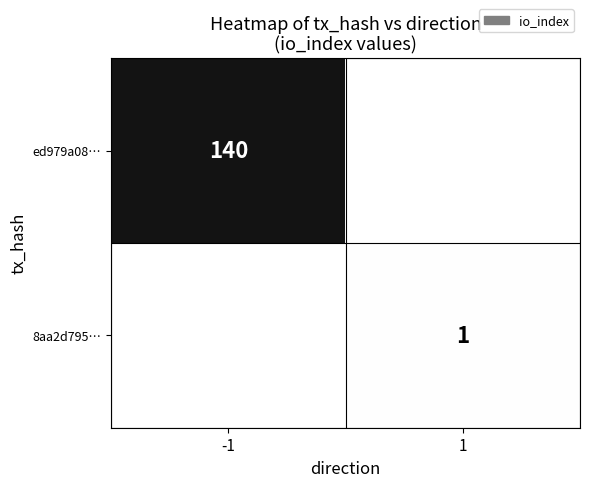

At which category does the chart reach its minimum across all series?

1